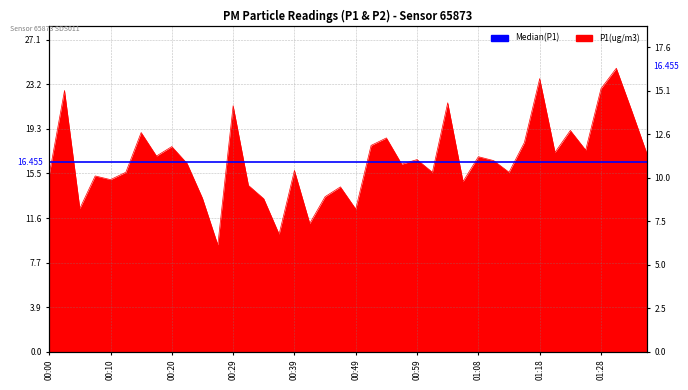

What position from the left is 01:08?

29